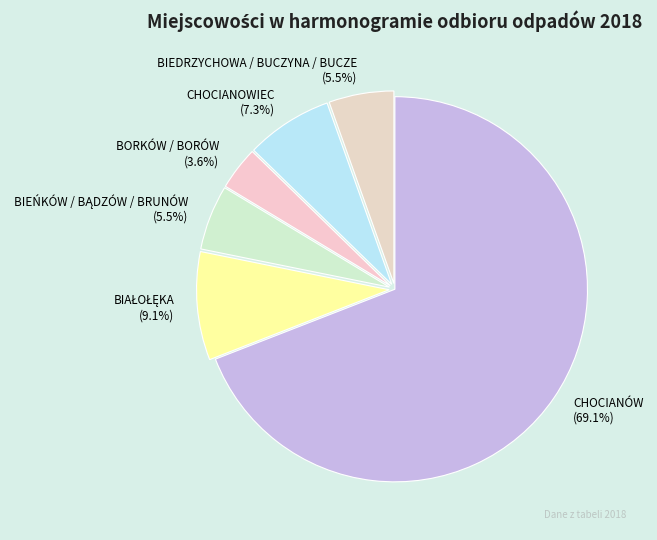

What portion of the pie excludes CHOCIANOWIEC (7.3%)?

92.7%